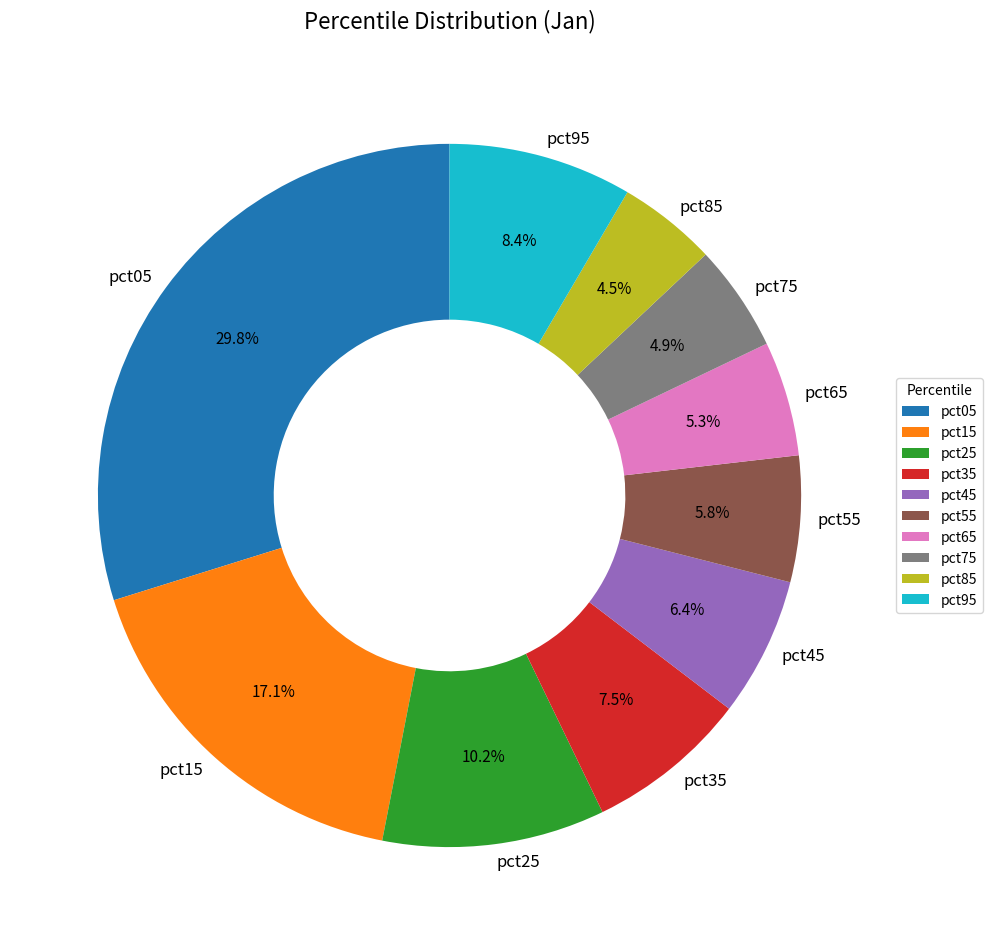

What percentage is NOT represented by pct25?

89.8%